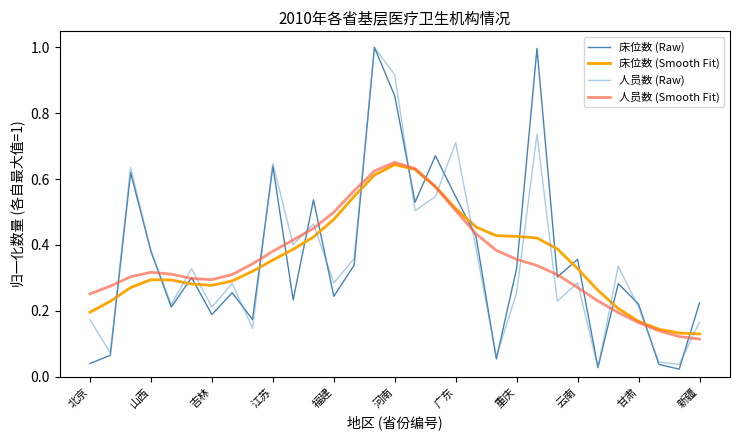

What are all the series names shown in the legend?

床位数 (Raw), 床位数 (Smooth Fit), 人员数 (Raw), 人员数 (Smooth Fit)